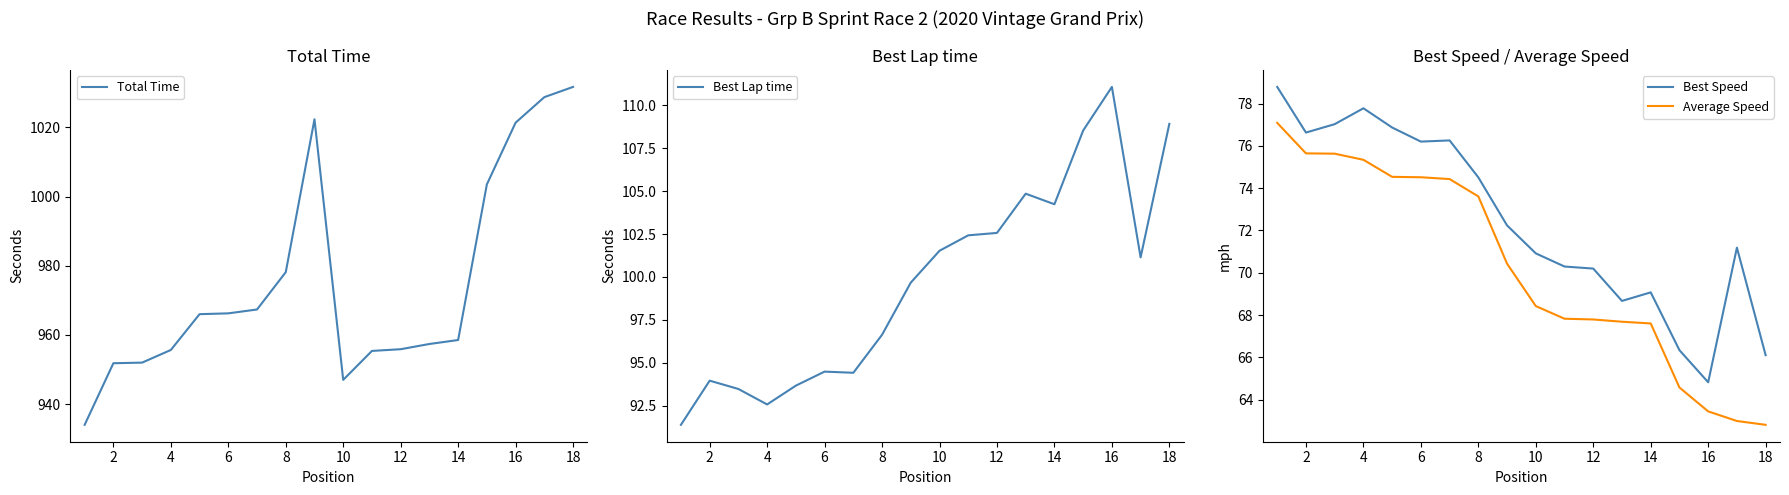

True or false: Total Time and Average Speed cross at least once.

False